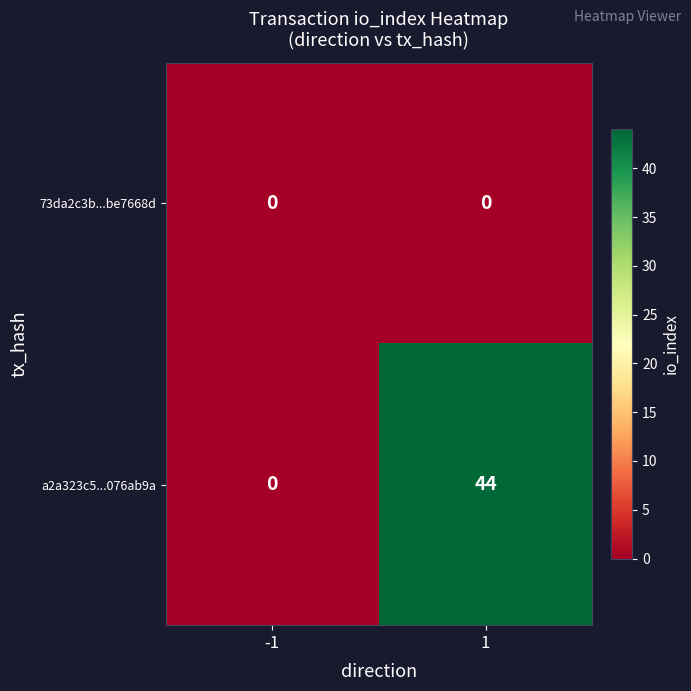

What value does the a2a323c5...076ab9a series have at 1, to the nearest 10?

40